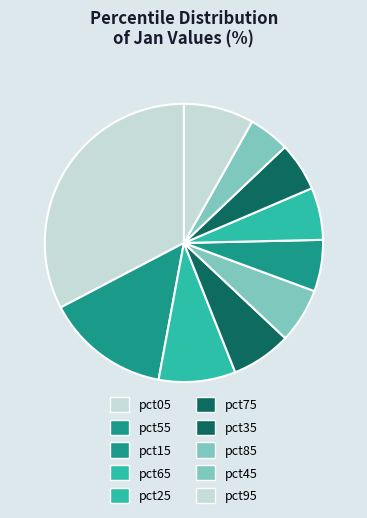

What is the largest slice in the pie chart?

pct05